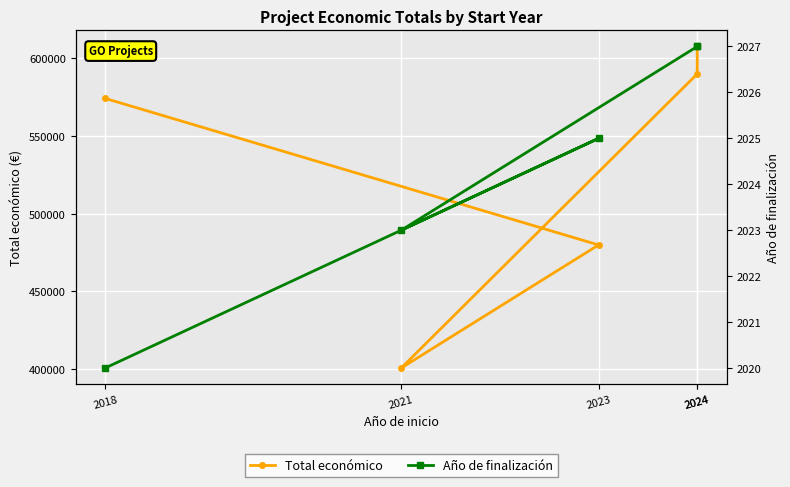

How many interior local valleys does the Total económico series have?

1